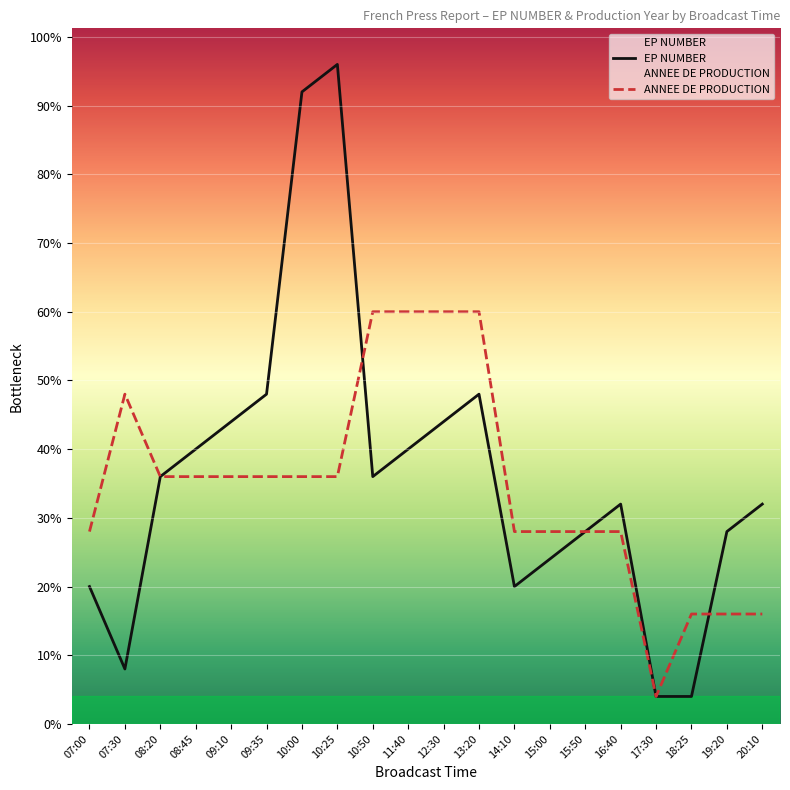

Which label corresponds to the largest value in the chart?

10:25